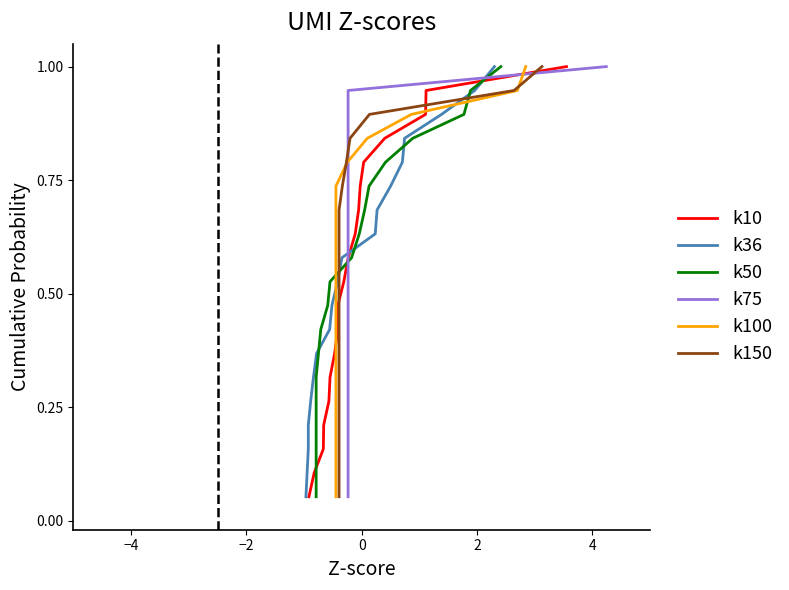

How many categories are shown in the chart?

19